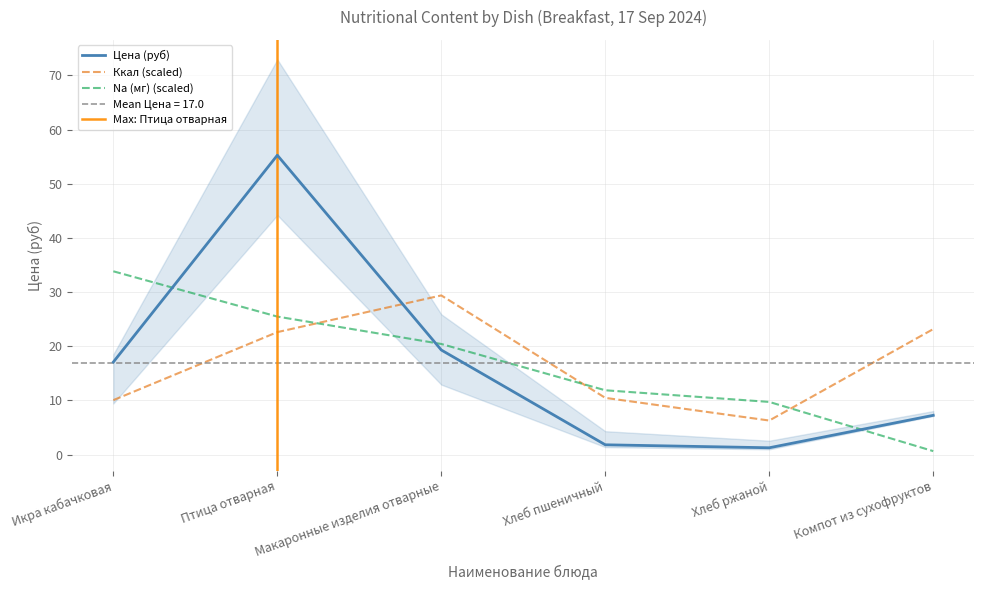

The value of Цена (руб) at Икра кабачковая is 17.1. True or false?

True